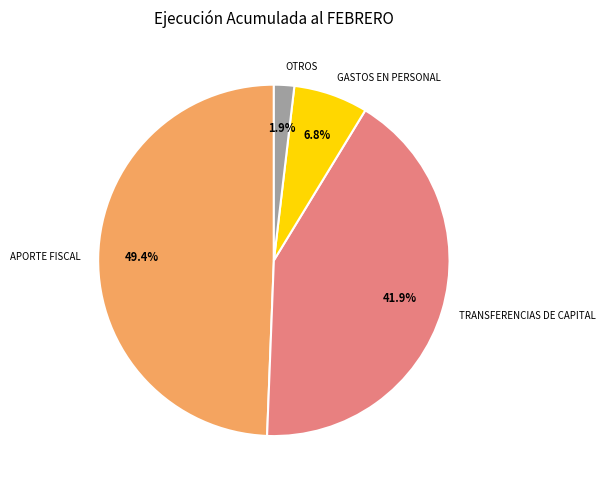

To the nearest percent, what is the average slice percentage?

25%